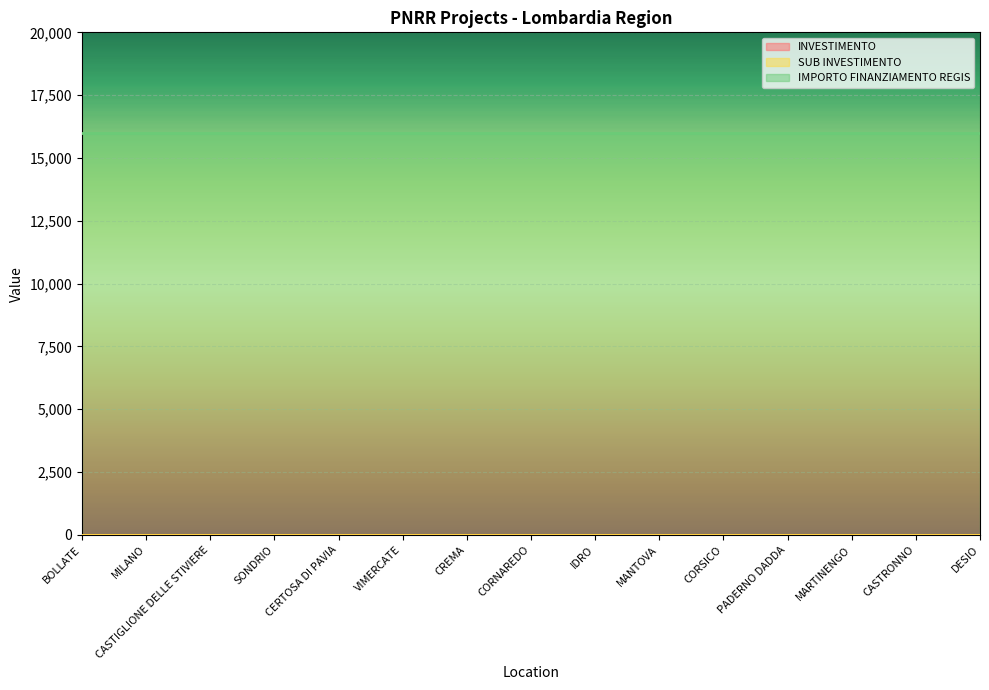

Reading left to right, extract all data points from this chart.

INVESTIMENTO: BOLLATE=3.2	MILANO=3.2	CASTIGLIONE DELLE STIVIERE=3.2	SONDRIO=3.2	CERTOSA DI PAVIA=3.2	VIMERCATE=3.2	CREMA=3.2	CORNAREDO=3.2	IDRO=3.2	MANTOVA=3.2	CORSICO=3.2	PADERNO DADDA=3.2	MARTINENGO=3.2	CASTRONNO=3.2	DESIO=3.2
SUB INVESTIMENTO: BOLLATE=3.2	MILANO=3.2	CASTIGLIONE DELLE STIVIERE=3.2	SONDRIO=3.2	CERTOSA DI PAVIA=3.2	VIMERCATE=3.2	CREMA=3.2	CORNAREDO=3.2	IDRO=3.2	MANTOVA=3.2	CORSICO=3.2	PADERNO DADDA=3.2	MARTINENGO=3.2	CASTRONNO=3.2	DESIO=3.2
IMPORTO FINANZIAMENTO REGIS: BOLLATE=16000.0	MILANO=16000.0	CASTIGLIONE DELLE STIVIERE=16000.0	SONDRIO=16000.0	CERTOSA DI PAVIA=16000.0	VIMERCATE=16000.0	CREMA=16000.0	CORNAREDO=16000.0	IDRO=16000.0	MANTOVA=16000.0	CORSICO=16000.0	PADERNO DADDA=16000.0	MARTINENGO=16000.0	CASTRONNO=16000.0	DESIO=16000.0